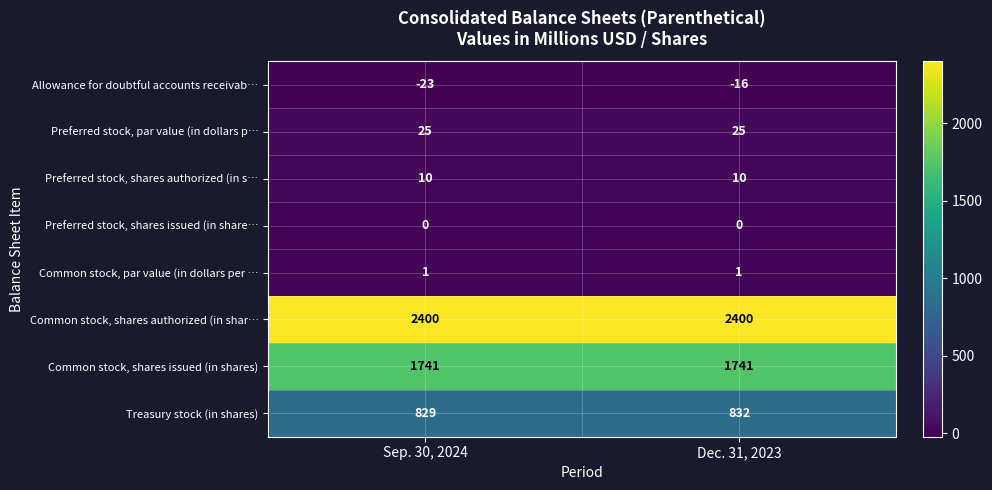

What is the highest value of the Allowance for doubtful accounts receivab… series?

-16